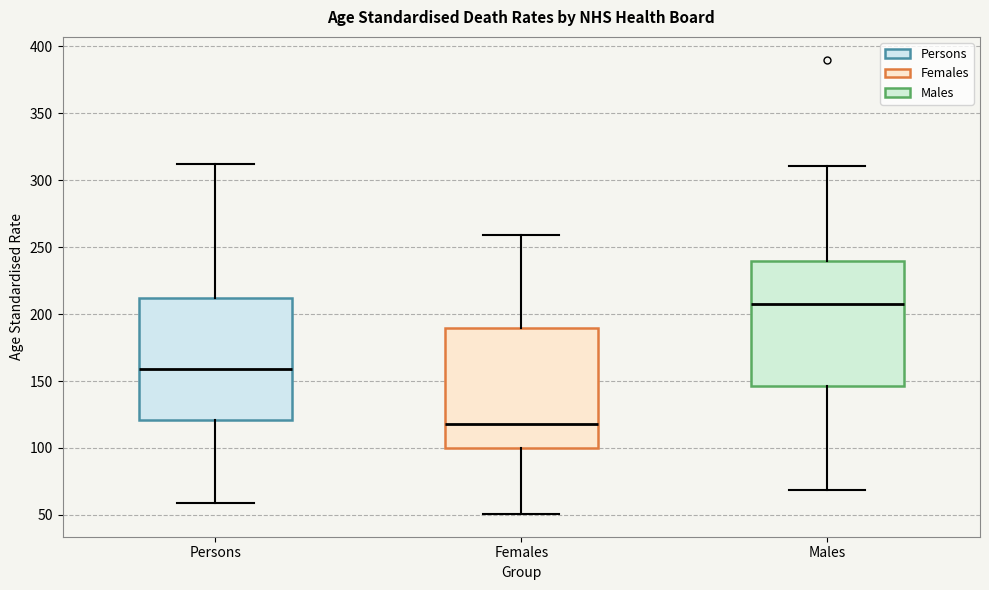

Reading left to right, read every box against the y-axis: the position of its median line, the range the box covers, and the ends of its whiskers. The values are not printed on the chart, so give them approximately, as read against the axis.

Persons: median 160, box 120 to 210, whiskers 60 to 310
Females: median 120, box 100 to 190, whiskers 50 to 260
Males: median 210, box 145 to 240, whiskers 70 to 310